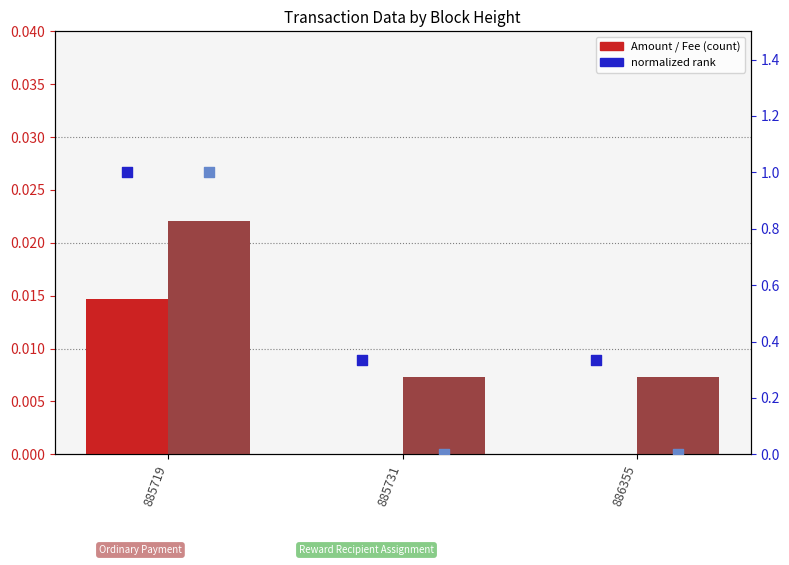

Which series has the largest total across all categories?

Fee (normalized)